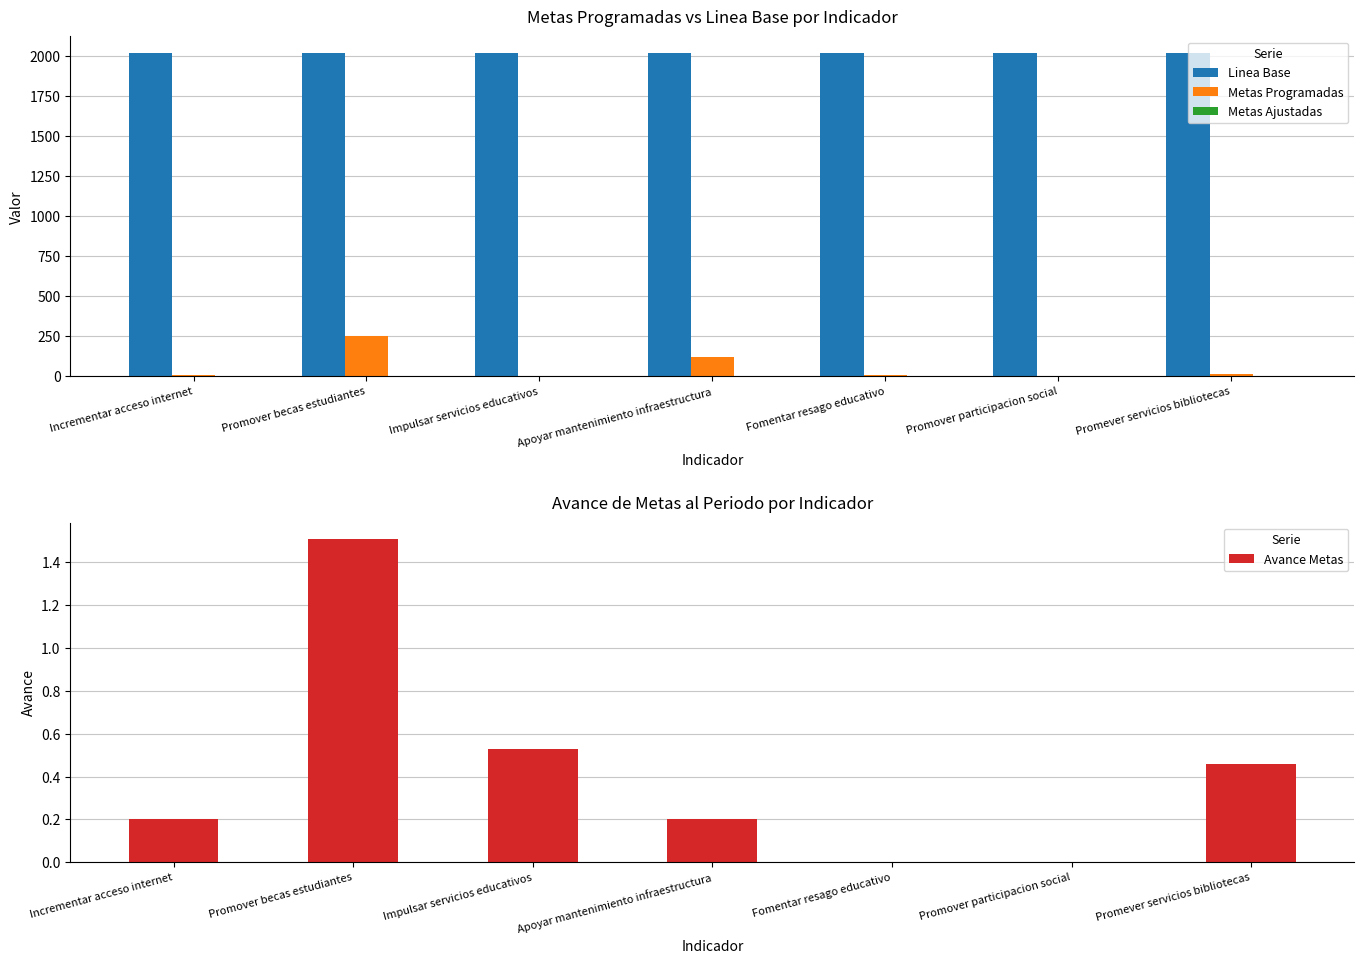

How many data points does each series have?

7